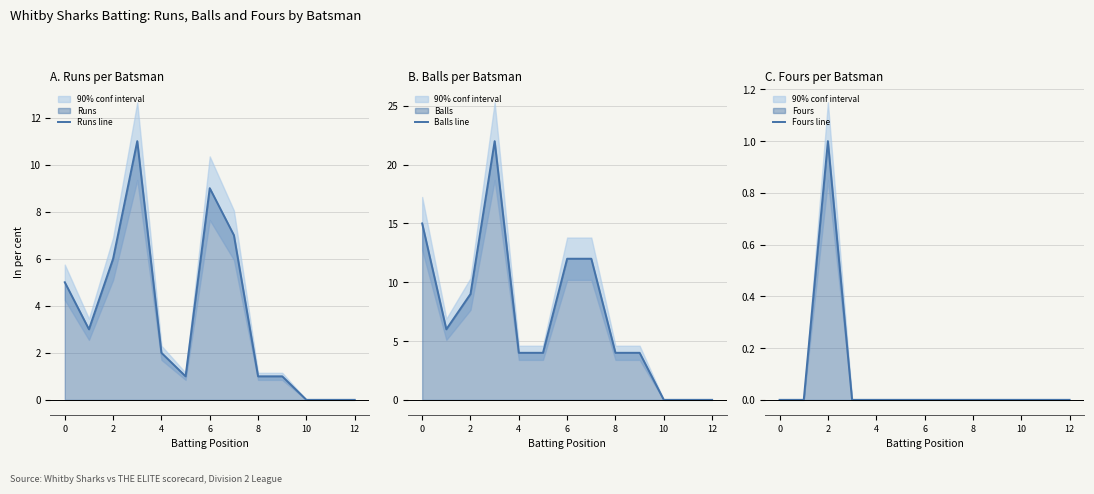

Which series changed the most between 7 and 12?

Balls line